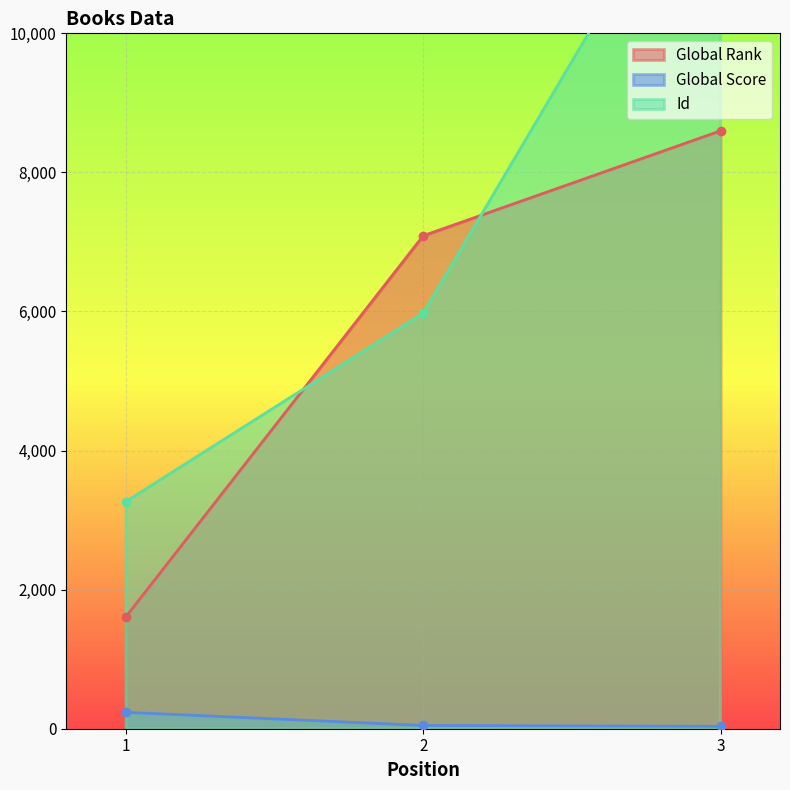

How many lines are shown in the chart?

3